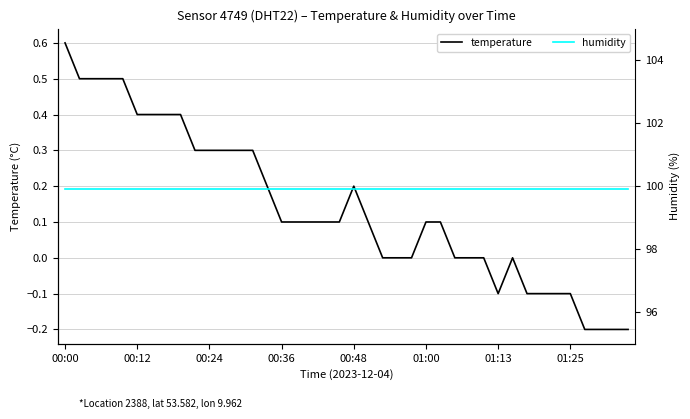

How many interior local peaks does the temperature series have?

2